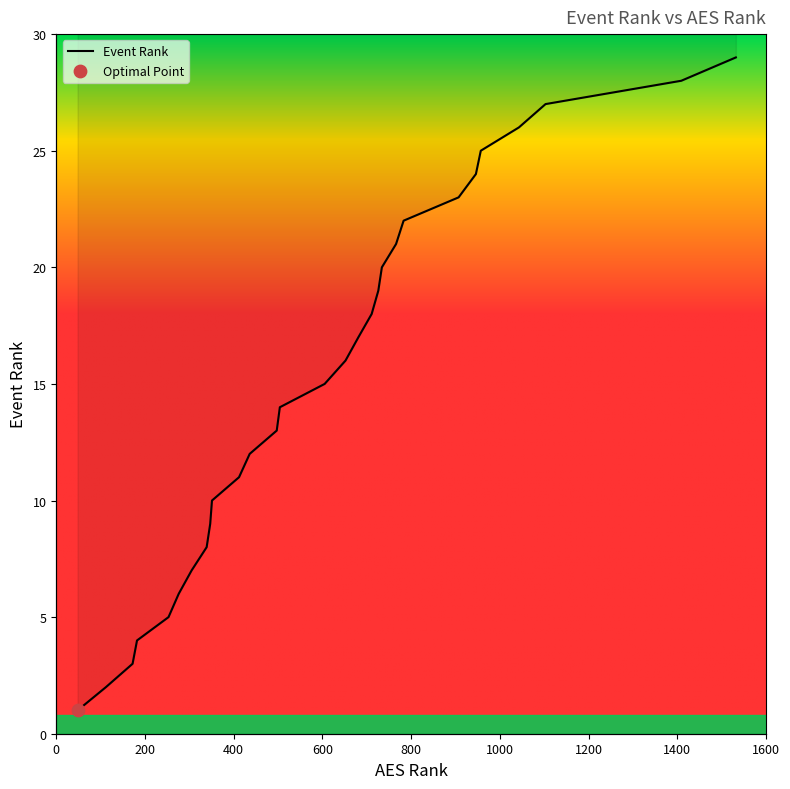

What is the ratio of the value at 946 to the value at 726?

1.3